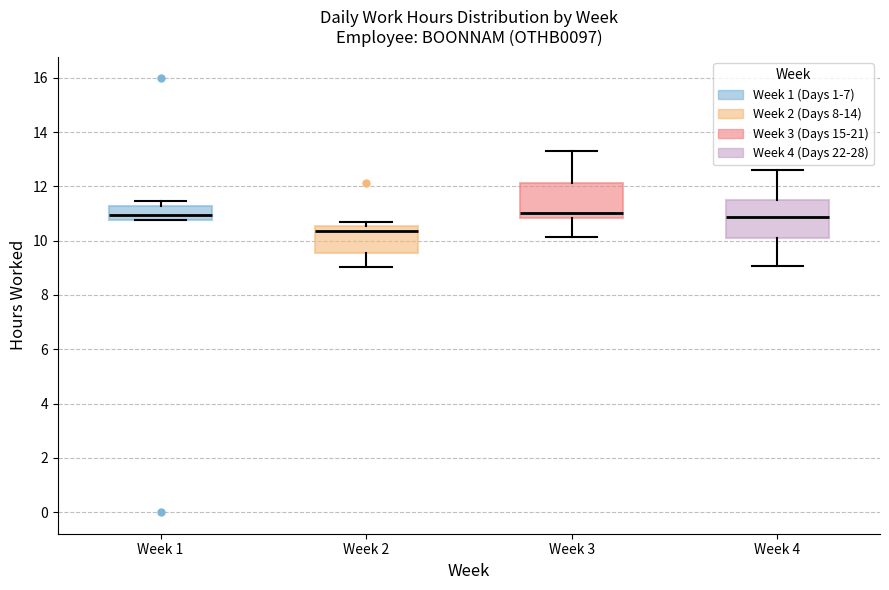

Which box's median line is the lowest?

Week 2